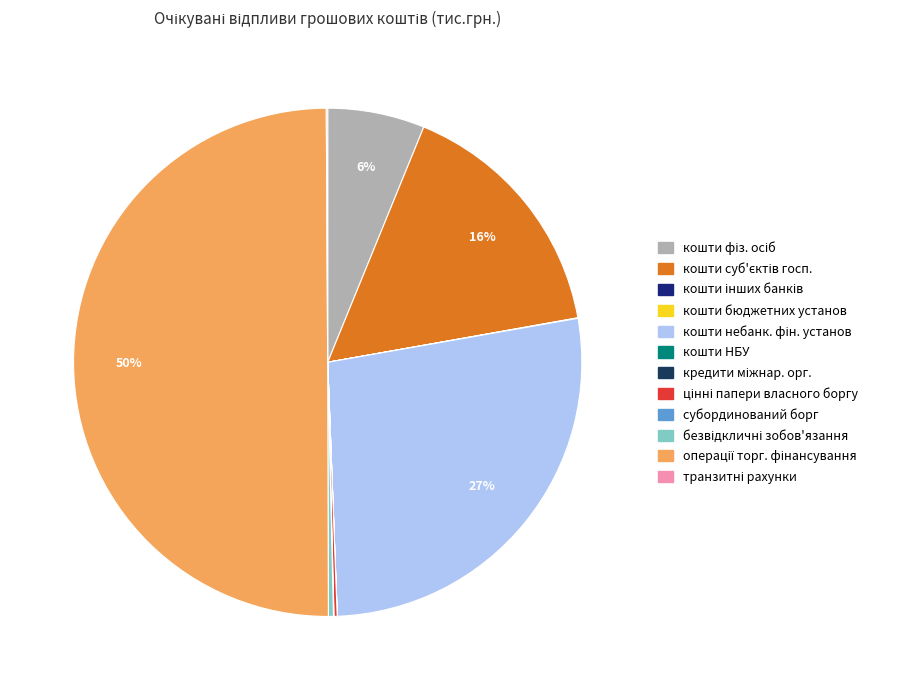

To the nearest percent, what is the average slice percentage?

8%